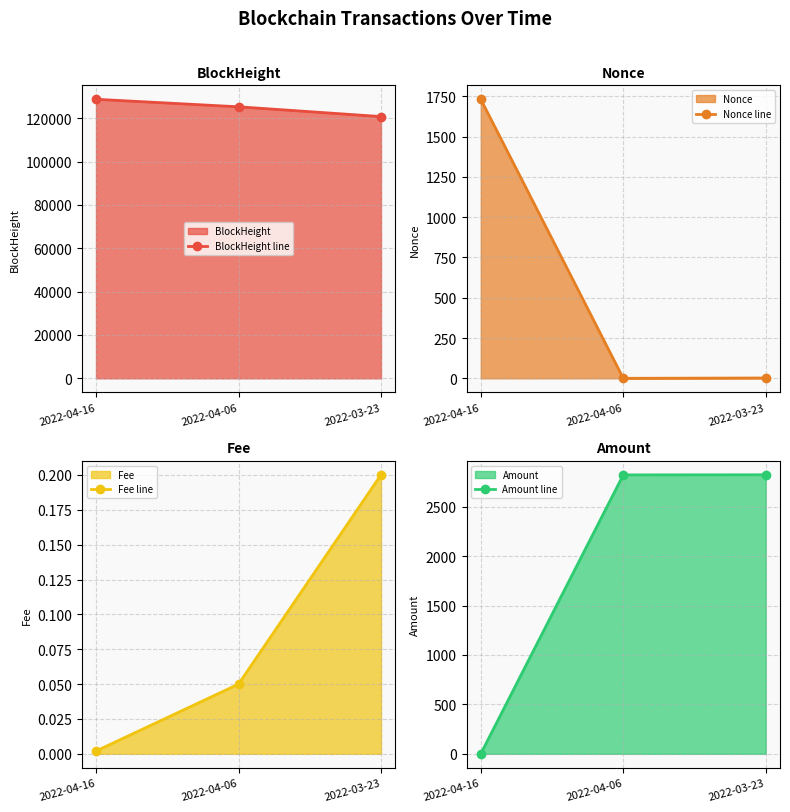

Reading right to left, transcribe all the data shown in this chart.

BlockHeight line: 120721.0	125232.0	128697.0
Nonce line: 2.0	0.0	1731.0
Fee line: 0.2	0.1	0.0
Amount line: 2822.0	2821.0	0.0